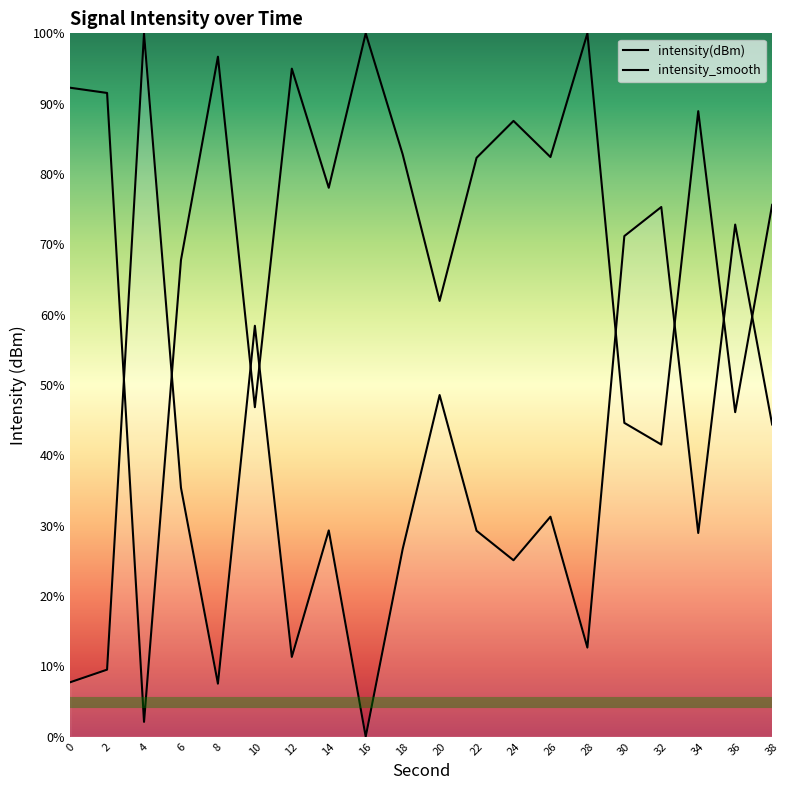

The chart shows a value of 15.7 at 10. True or false?

False